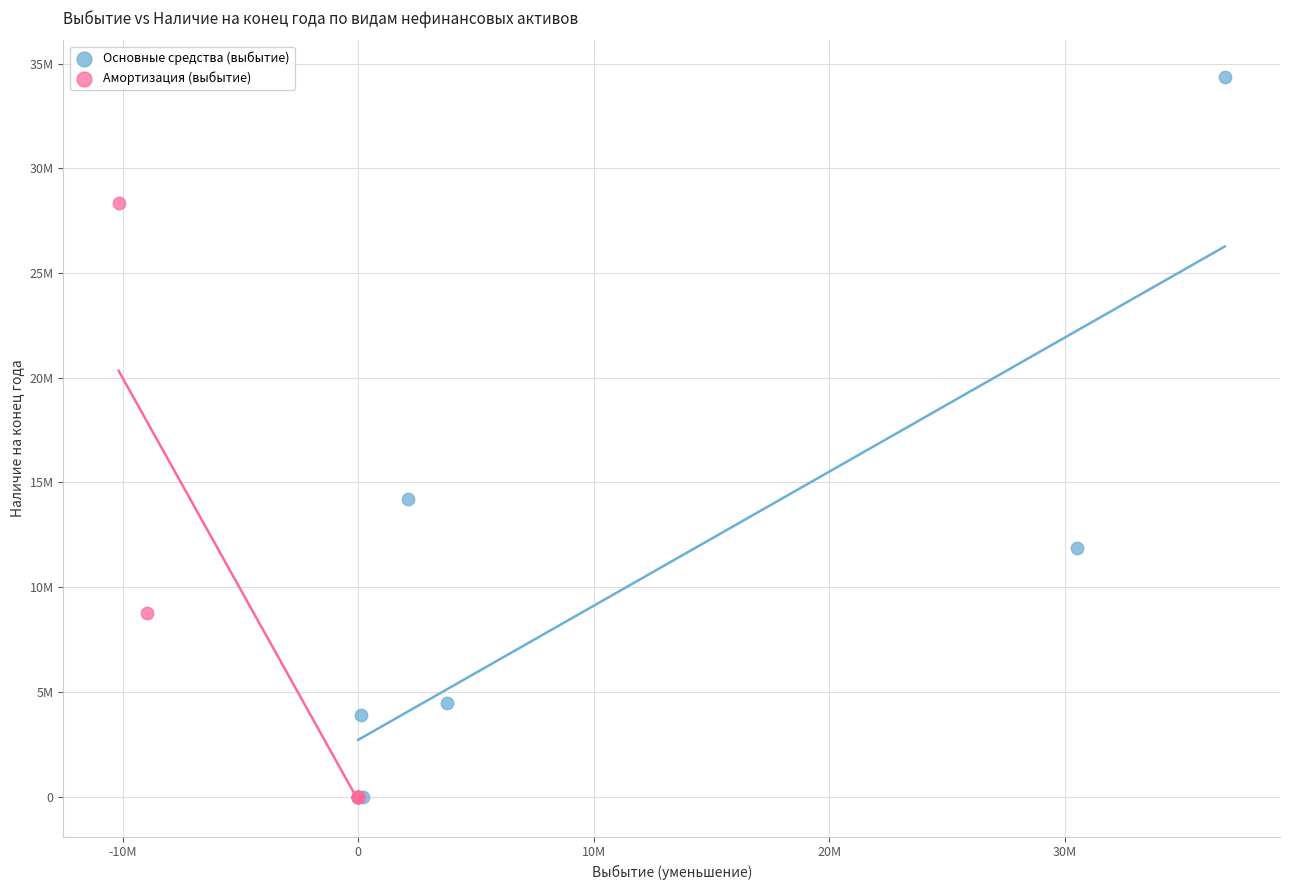

Which series contains the highest Y value?

Основные средства (выбытие)